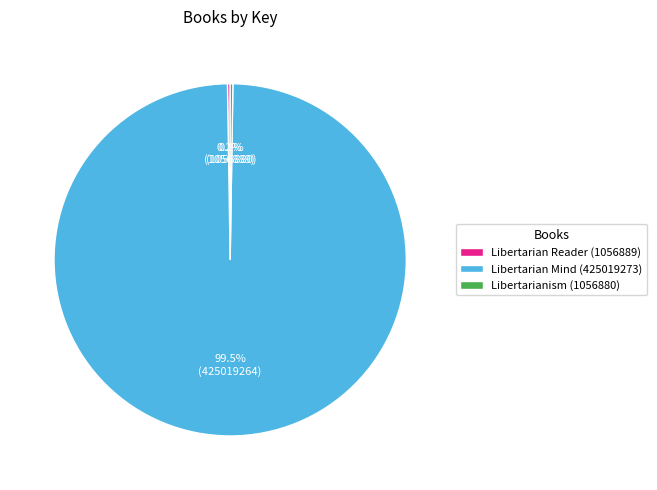

Which slice is the largest?

Libertarian Mind (425019273)